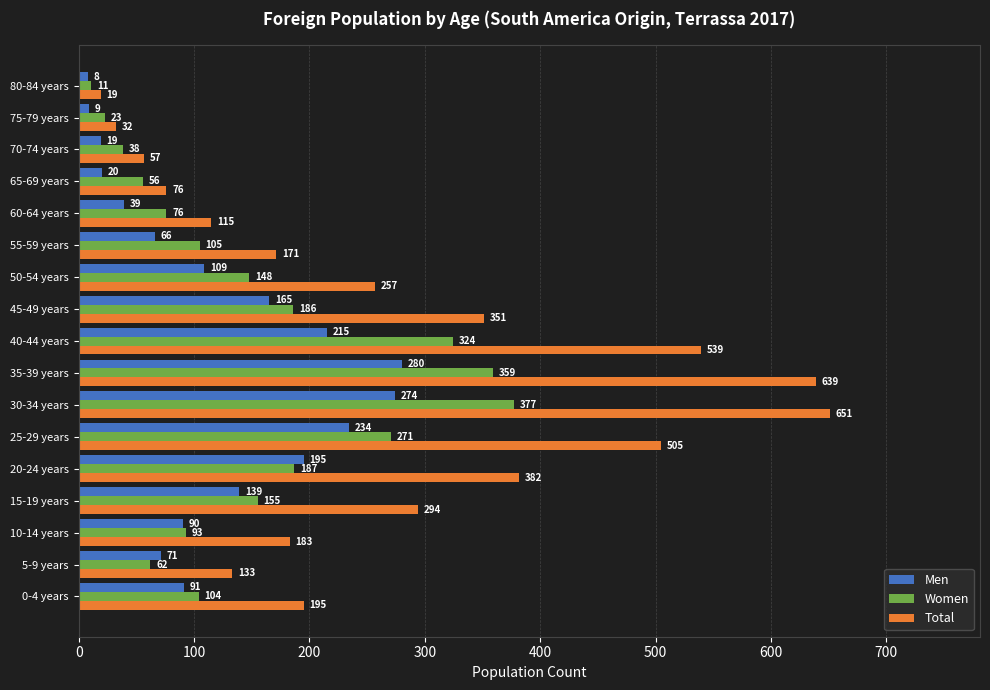

True or false: Women has a value of 186 at 45-49 years.

True